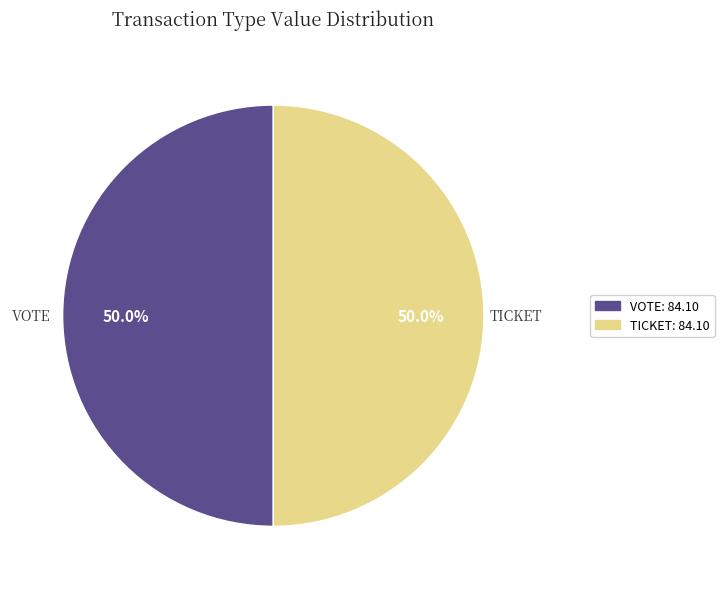

Which category has the biggest portion of the pie?

Vote